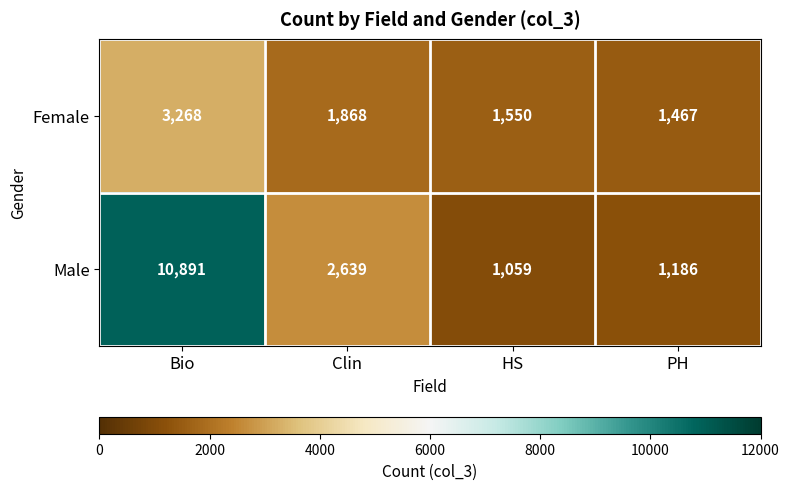

At how many categories does at least one series exceed 3278?

1